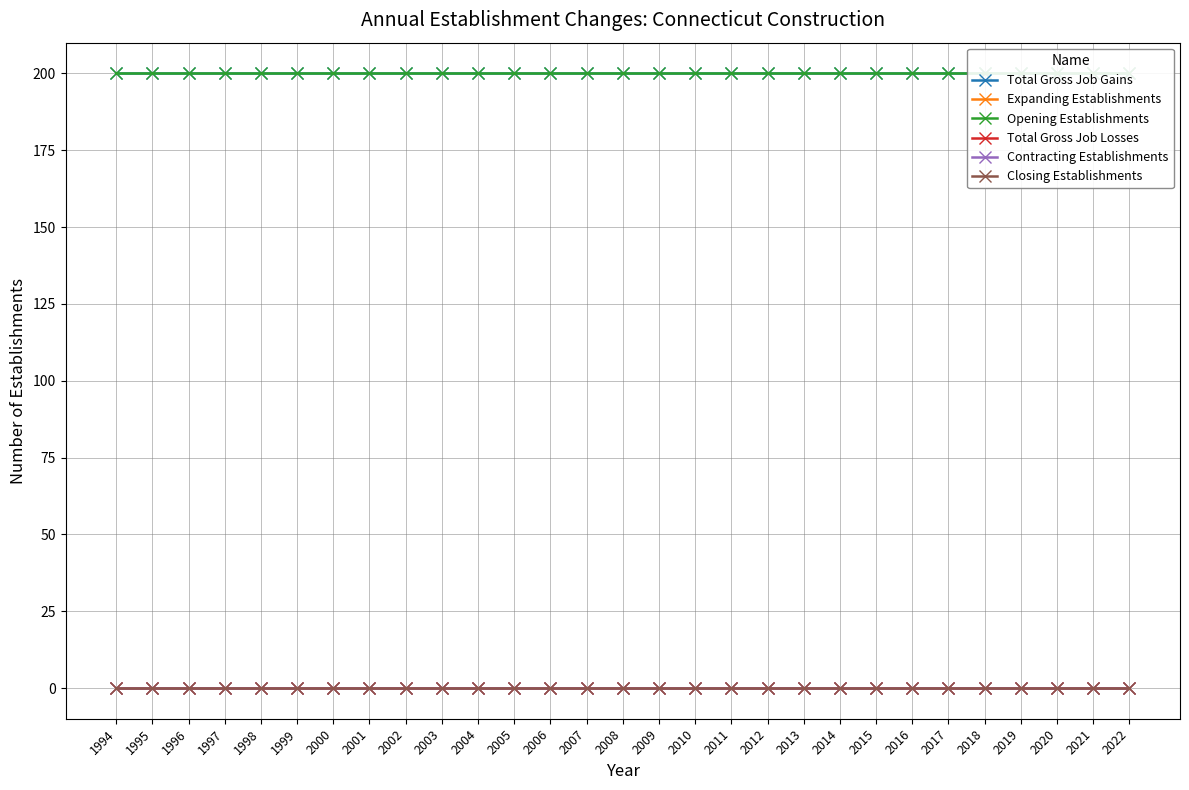

Reading left to right, extract all data points from this chart.

Total Gross Job Gains: 200	200	200	200	200	200	200	200	200	200	200	200	200	200	200	200	200	200	200	200	200	200	200	200	200	200	200	200	200
Expanding Establishments: 0	0	0	0	0	0	0	0	0	0	0	0	0	0	0	0	0	0	0	0	0	0	0	0	0	0	0	0	0
Opening Establishments: 200	200	200	200	200	200	200	200	200	200	200	200	200	200	200	200	200	200	200	200	200	200	200	200	200	200	200	200	200
Total Gross Job Losses: 0	0	0	0	0	0	0	0	0	0	0	0	0	0	0	0	0	0	0	0	0	0	0	0	0	0	0	0	0
Contracting Establishments: 0	0	0	0	0	0	0	0	0	0	0	0	0	0	0	0	0	0	0	0	0	0	0	0	0	0	0	0	0
Closing Establishments: 0	0	0	0	0	0	0	0	0	0	0	0	0	0	0	0	0	0	0	0	0	0	0	0	0	0	0	0	0